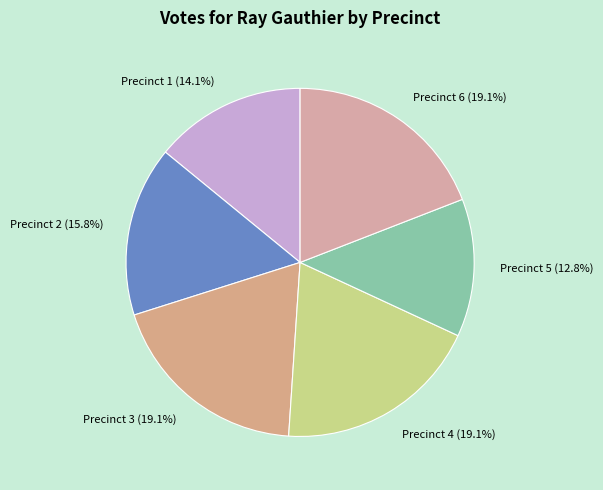

How many slices are in this pie chart?

6